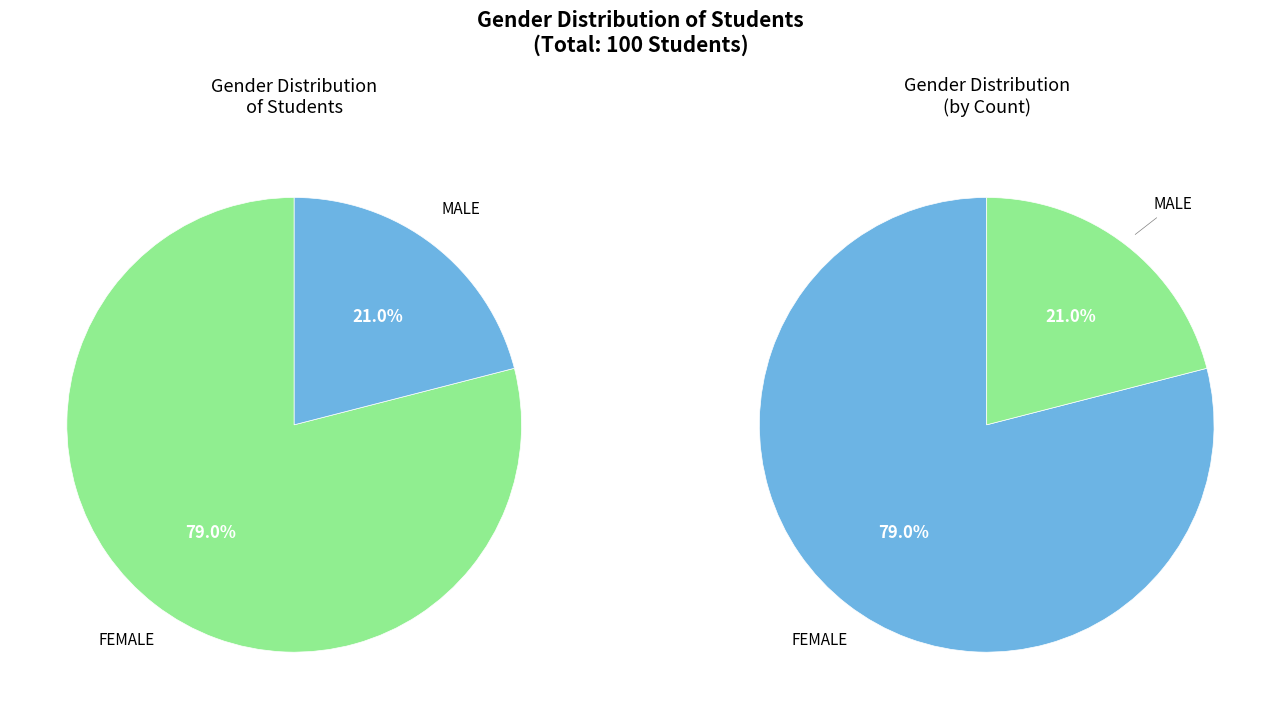

Approximately how many times larger is the value at MALE compared to FEMALE?

0.3